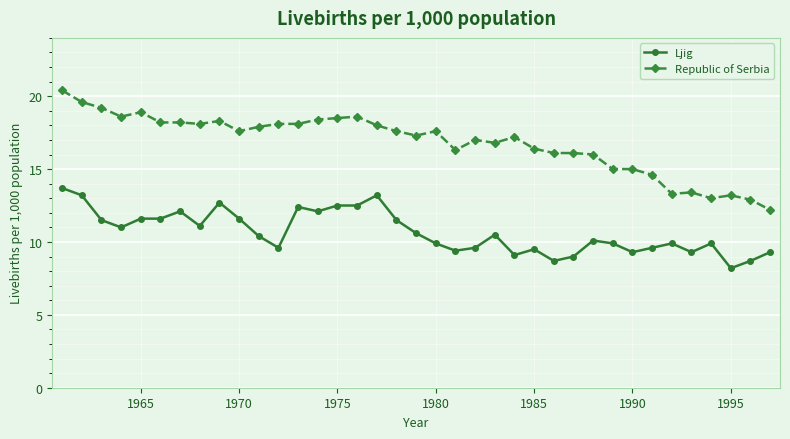

What is the minimum value for Republic of Serbia?

12.2